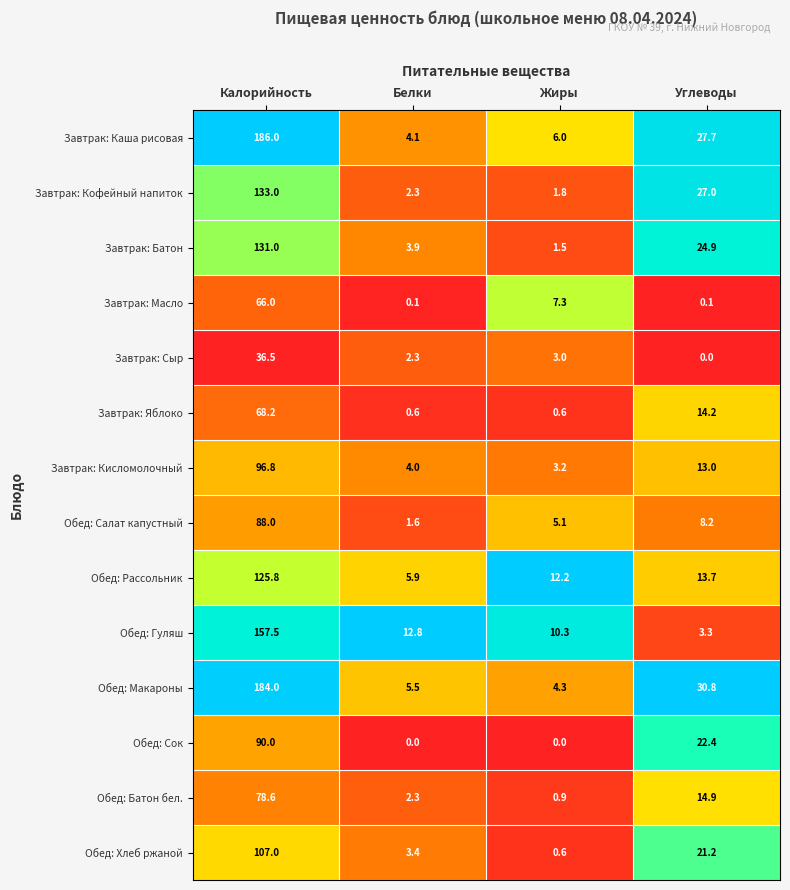

What is the greatest value displayed?

186.0